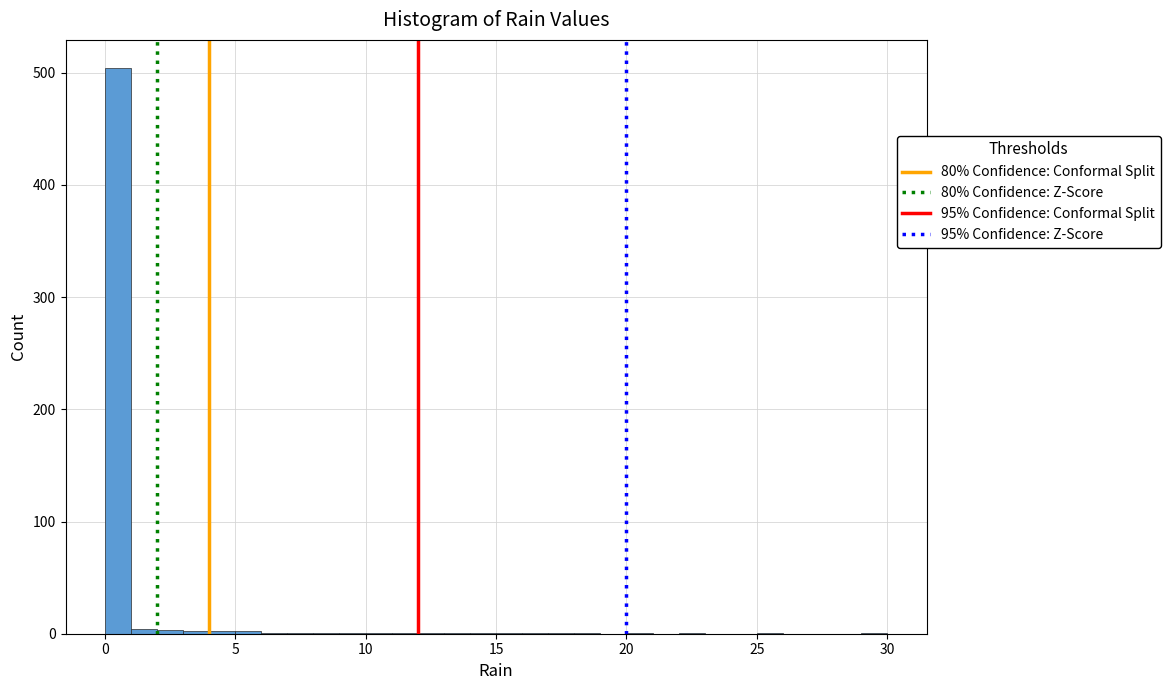

Read against the x-axis, roughly where is the centre of the tallest bar?

0.5